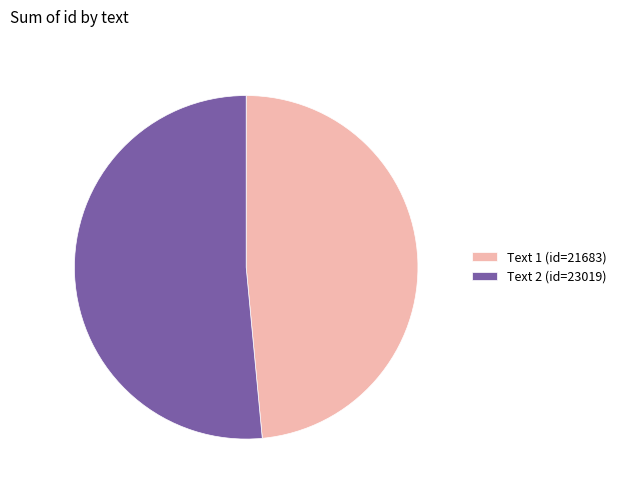

Combined, do Text 2 (id=23019) and Text 1 (id=21683) account for over 50%?

Yes